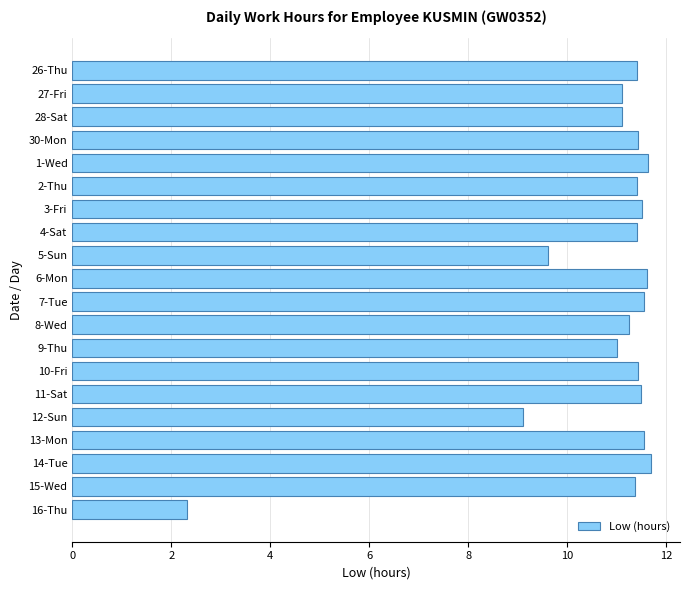

What is the difference between the second highest and second lowest values?

2.5